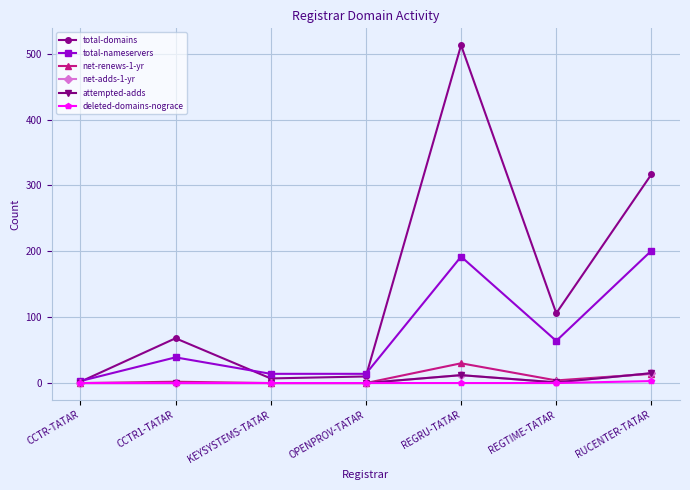

What is the value of the attempted-adds point at the 6th from the left?

1